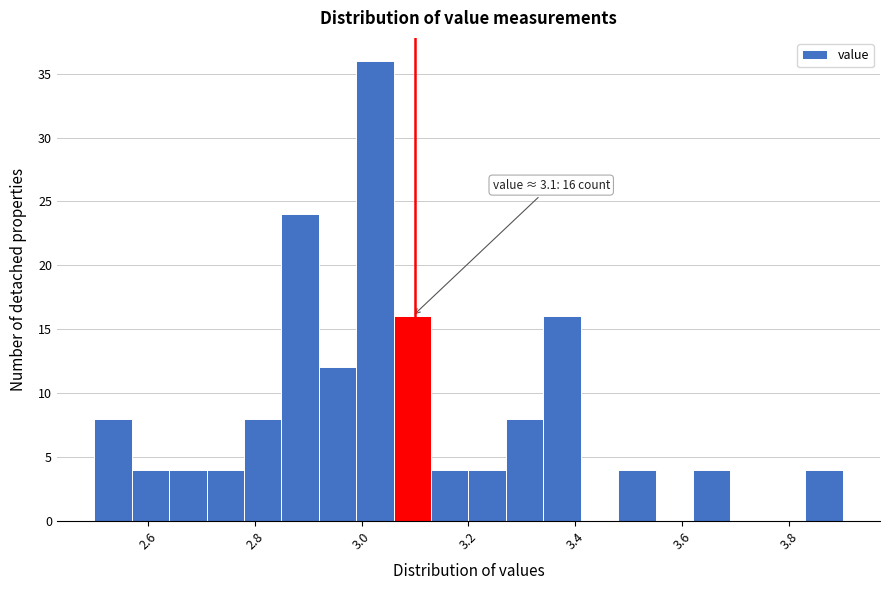

Around what value on the x-axis is the tallest bar? Give the approximate position of its centre, as read against the axis.

3.02